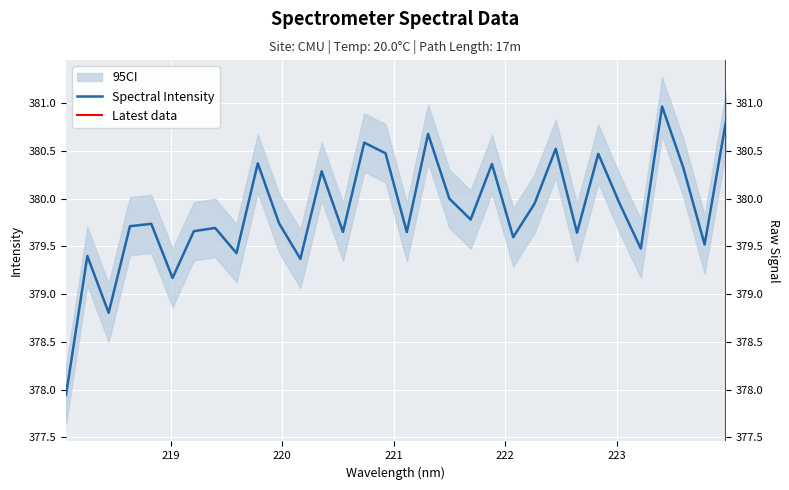

At which label is the value closest to 379?

219.0156